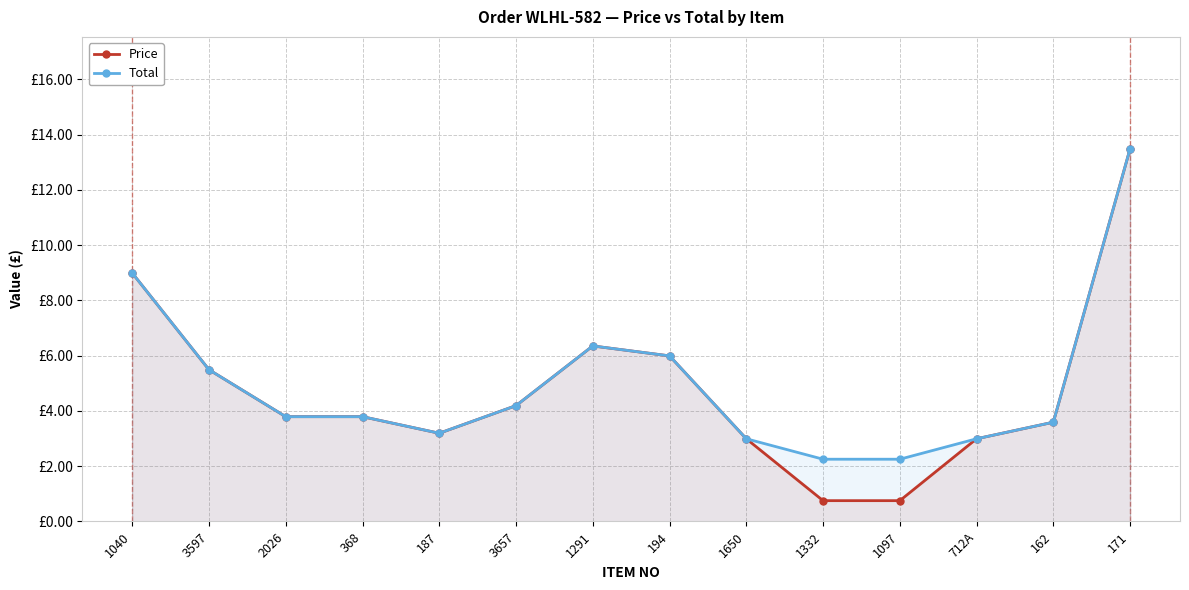

Reading right to left, list all the values displayed in this chart.

Price: 171=13.5	162=3.6	712A=3.0	1097=0.8	1332=0.8	1650=3.0	194=6.0	1291=6.3	3657=4.2	187=3.2	368=3.8	2026=3.8	3597=5.5	1040=9.0
Total: 171=13.5	162=3.6	712A=3.0	1097=2.2	1332=2.2	1650=3.0	194=6.0	1291=6.3	3657=4.2	187=3.2	368=3.8	2026=3.8	3597=5.5	1040=9.0